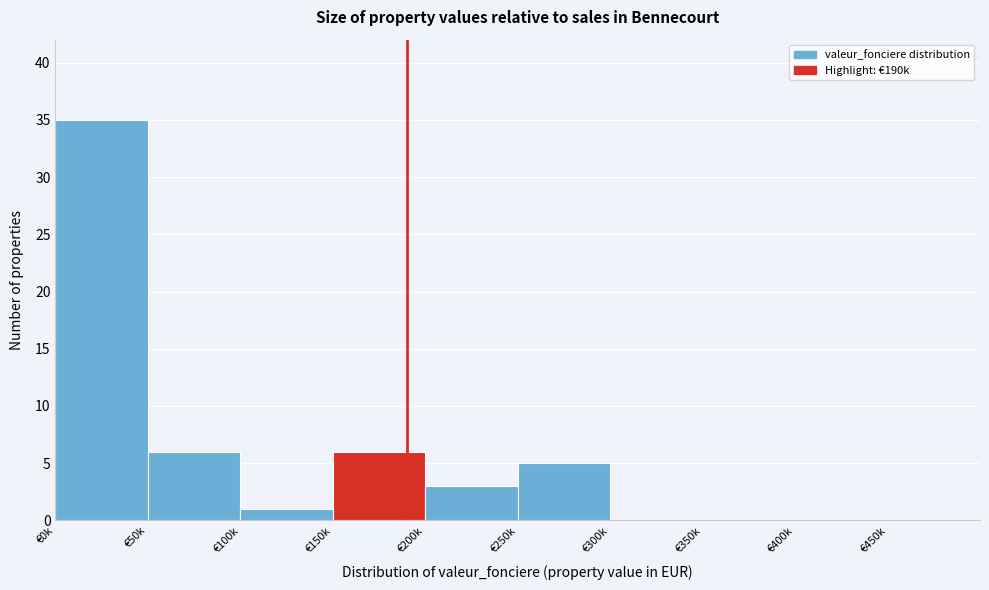

Reading left to right, list all the values displayed in this chart.

€0k=35	€50k=6	€100k=1	€150k=6	€200k=3	€250k=5	€300k=0	€350k=0	€400k=0	€450k=0